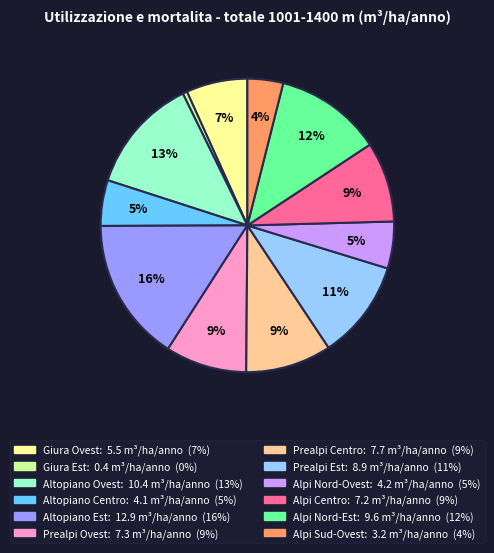

How many slices are in this pie chart?

12